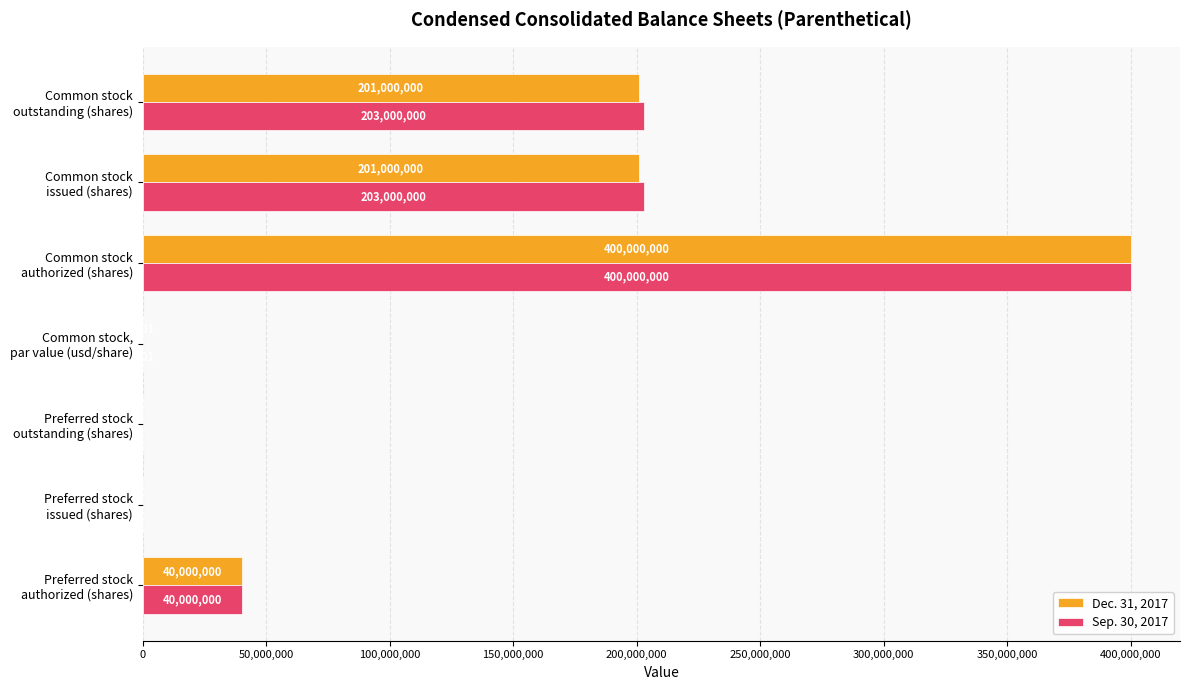

How many series are shown in this chart?

2